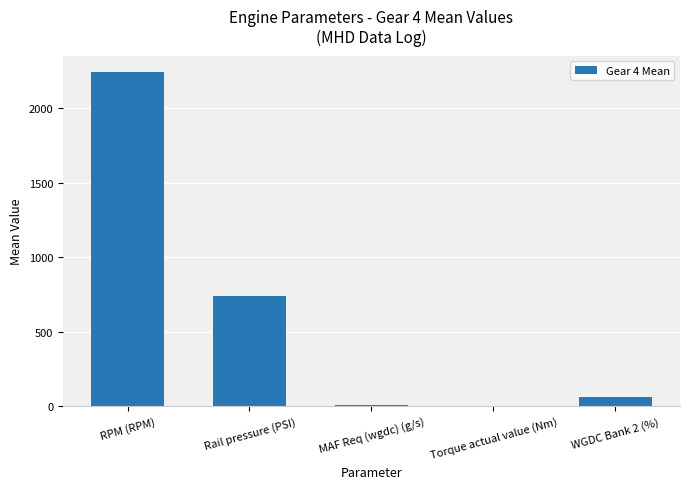

At which label is the value closest to 1120?

Rail pressure (PSI)